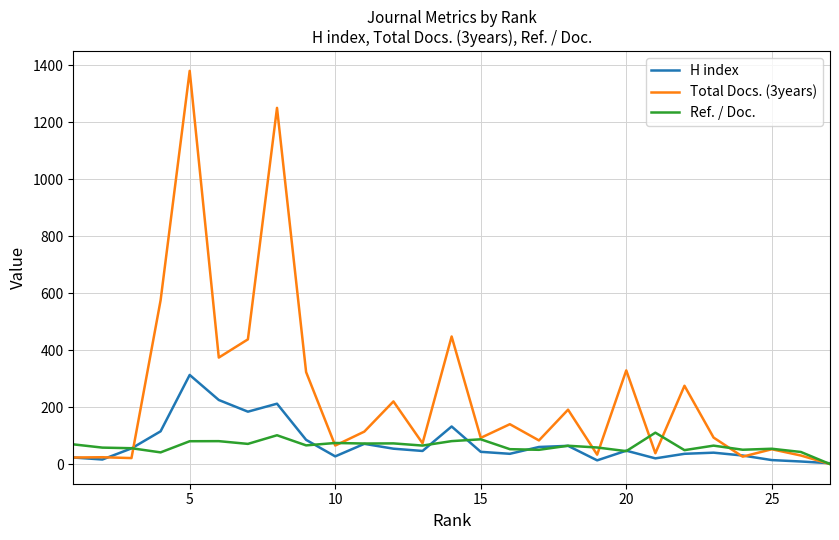

What is the maximum value shown in the chart?

1381.0